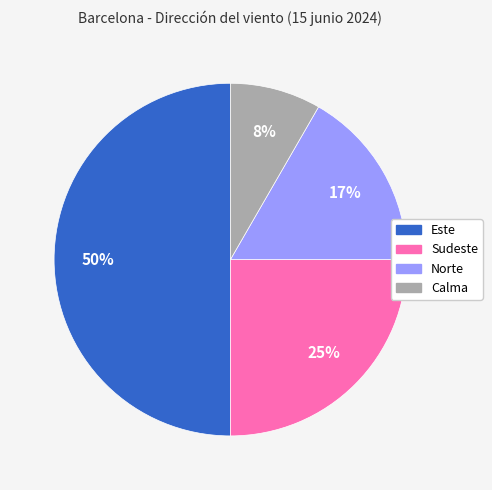

Approximately how many times larger is the value at Calma compared to Este?

0.2